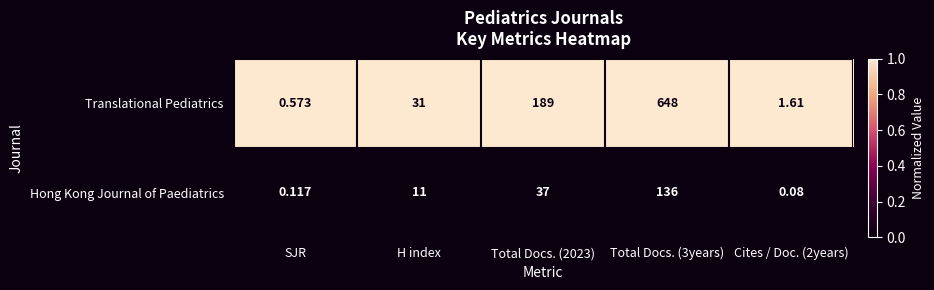

Is the value of Hong Kong Journal of Paediatrics at SJR greater than the value of Translational Pediatrics at H index?

No